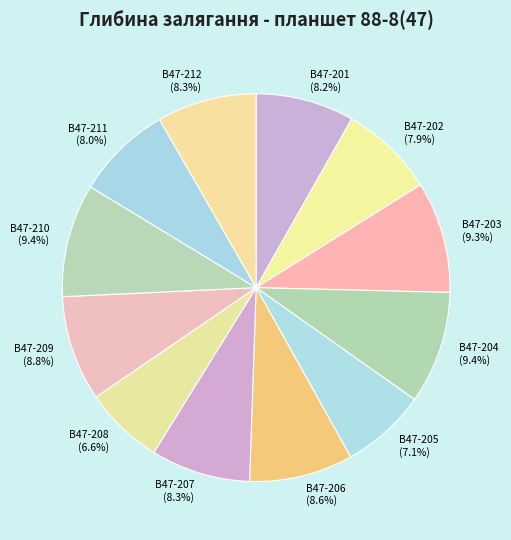

To the nearest percent, what is the difference between the largest and smallest slice percentages?

3%